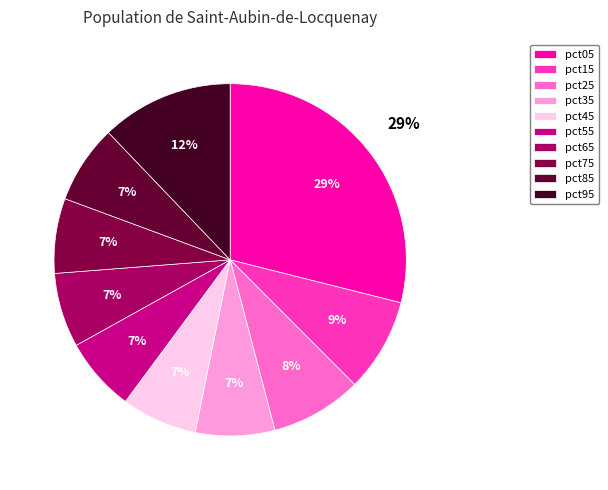

To the nearest percent, what is the average slice percentage?

10%